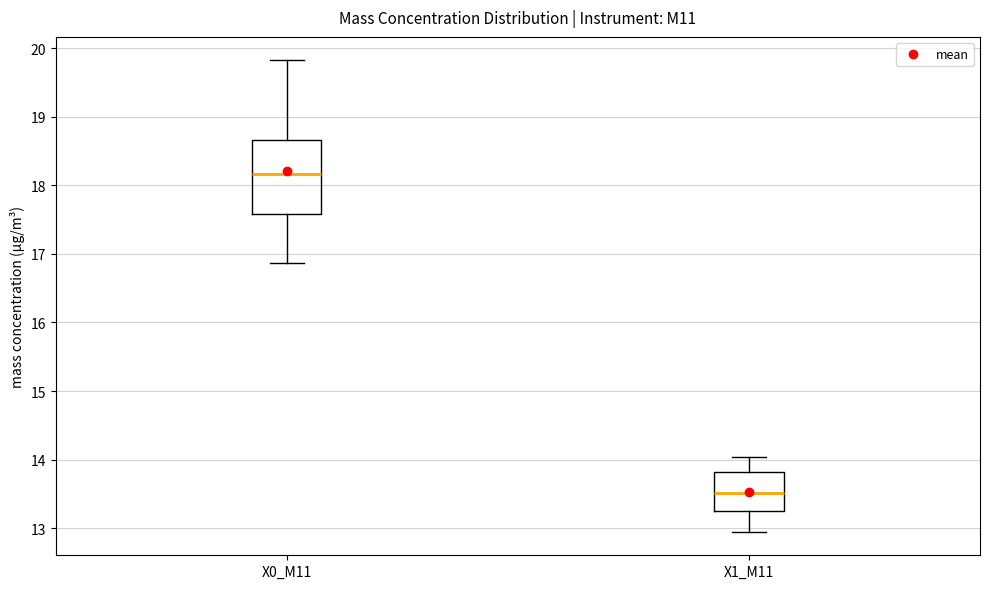

Which box has the lowest median line?

X1_M11